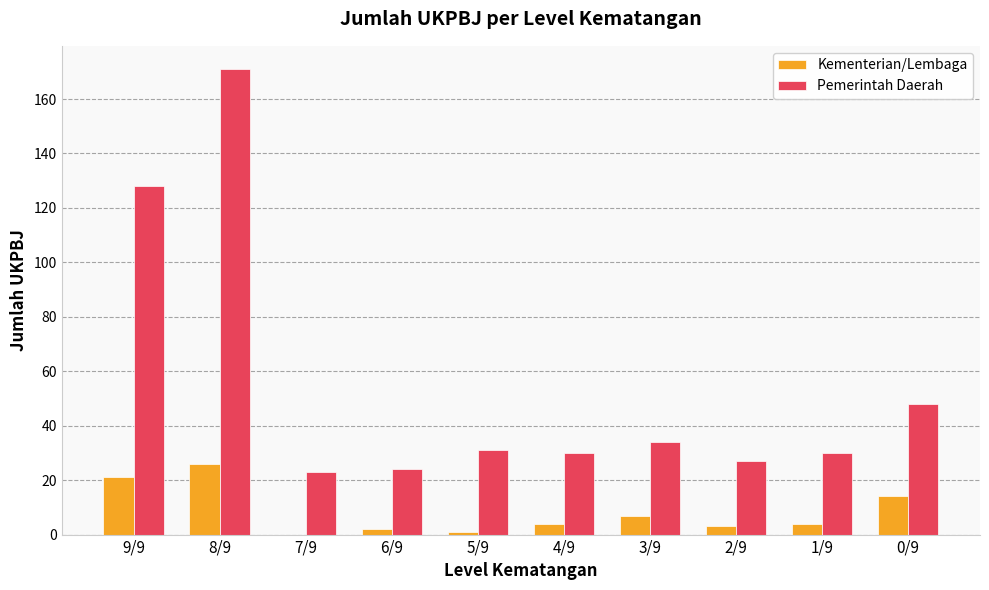

At which category does the chart reach its peak across all series?

8/9